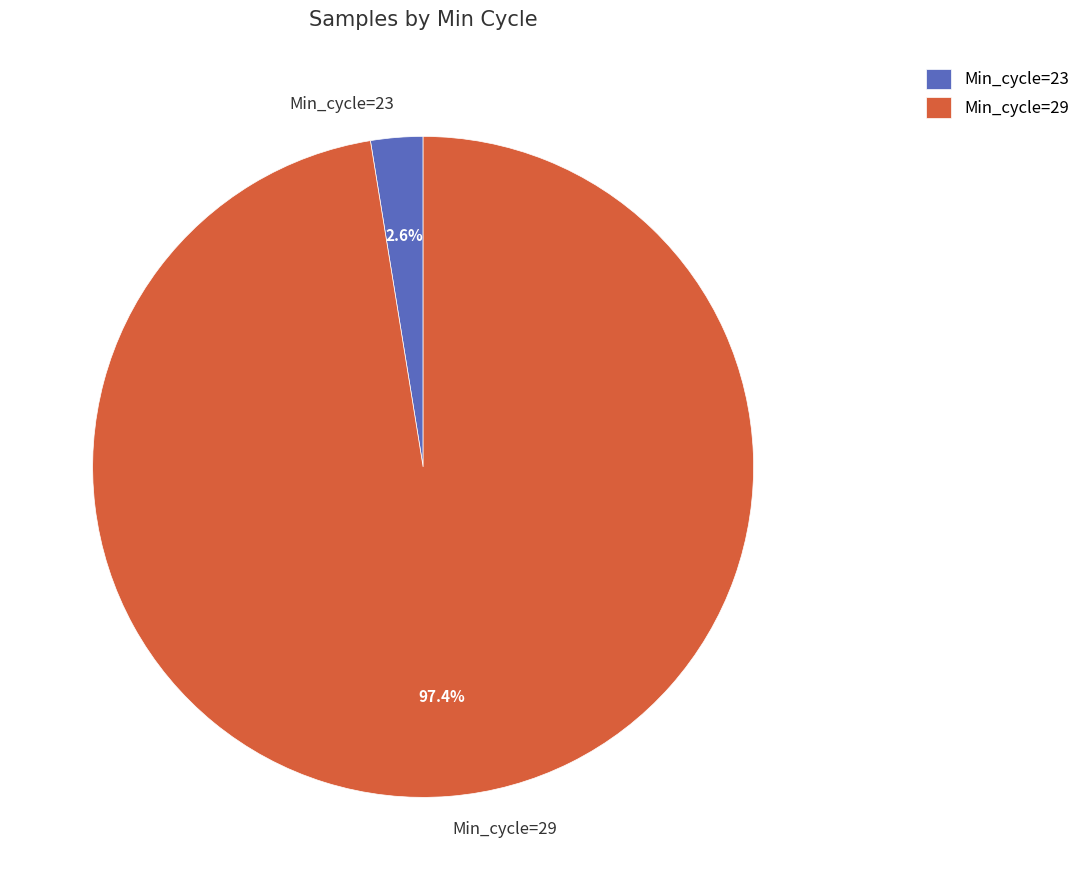

Which slice is the smallest?

Min_cycle=23